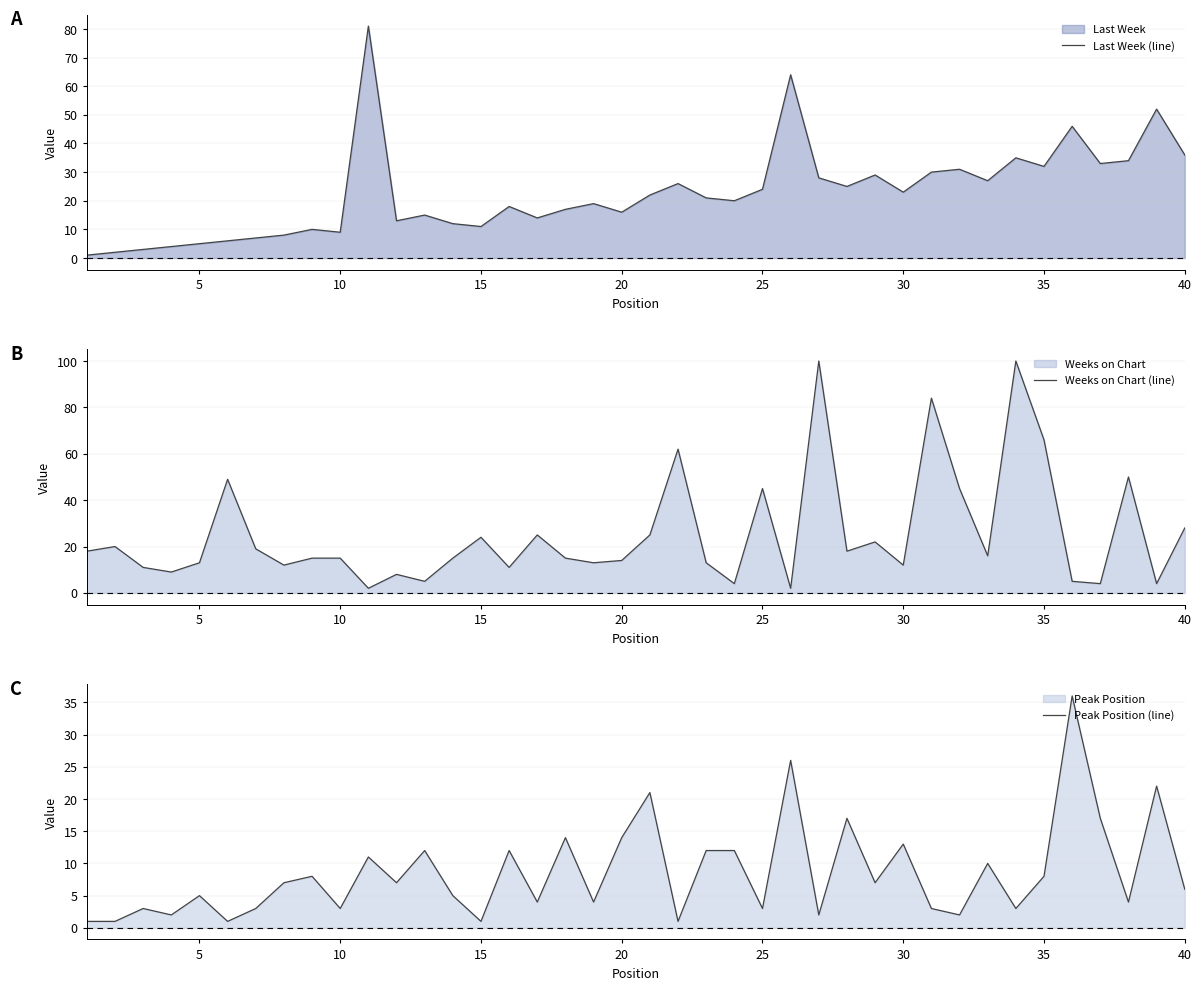

At how many categories does at least one series exceed 61?

7